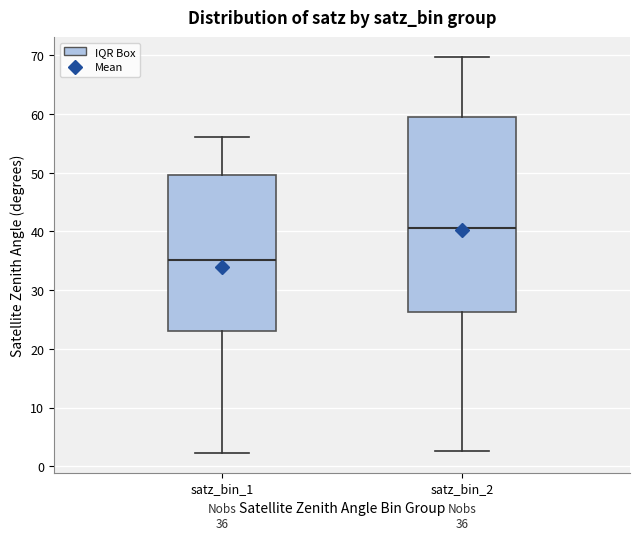

Which box has the lowest median line?

satz_bin_1